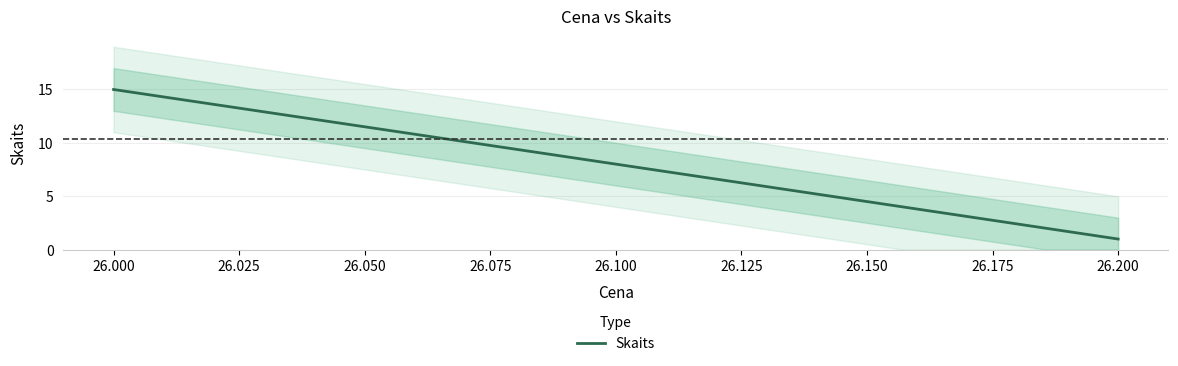

How many series are shown in this chart?

1